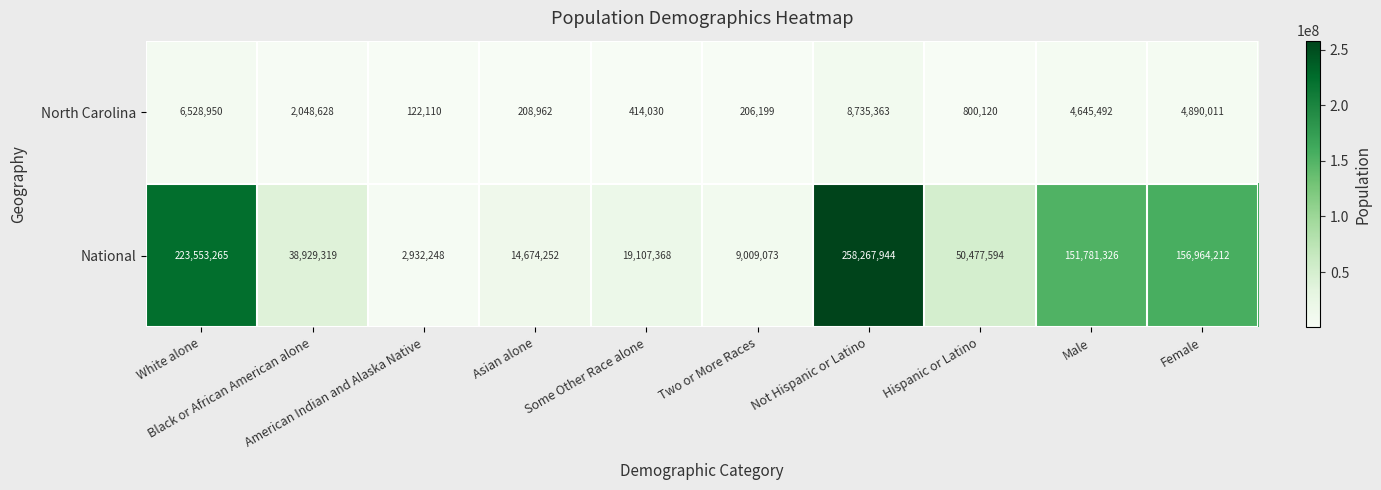

List the series in order of their peak value, highest first.

National, North Carolina